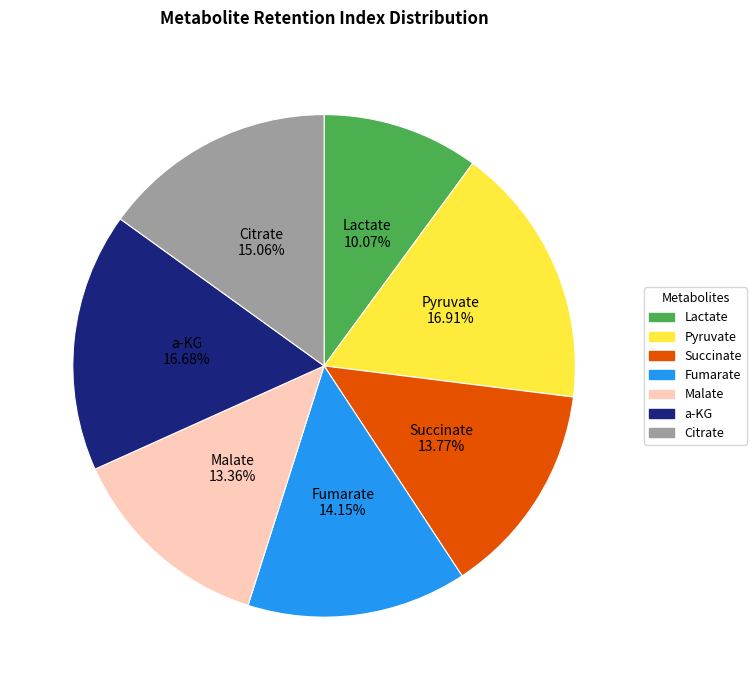

The Lactate slice represents 10% of the pie. True or false?

True